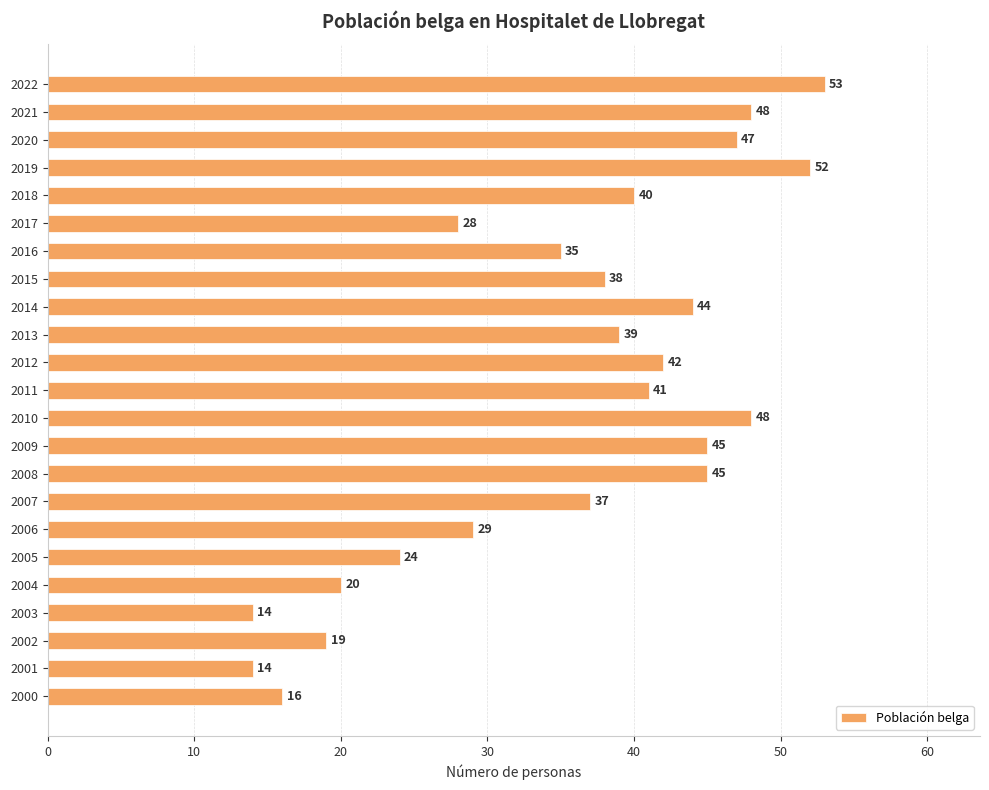

What is the sum of all values?

818